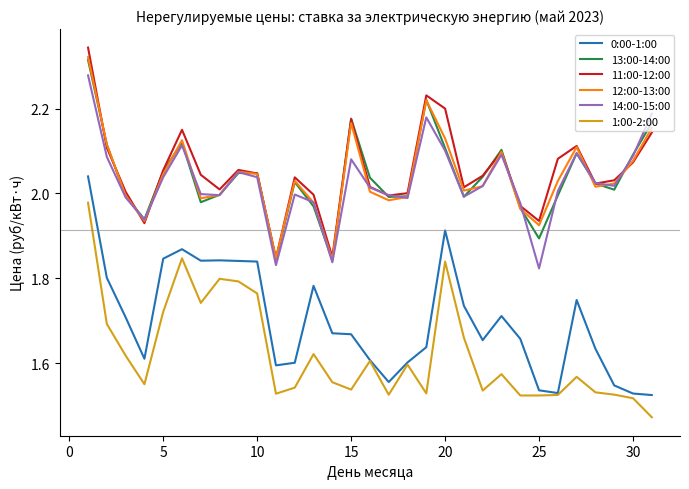

True or false: 1:00-2:00 and 12:00-13:00 intersect in this chart.

False